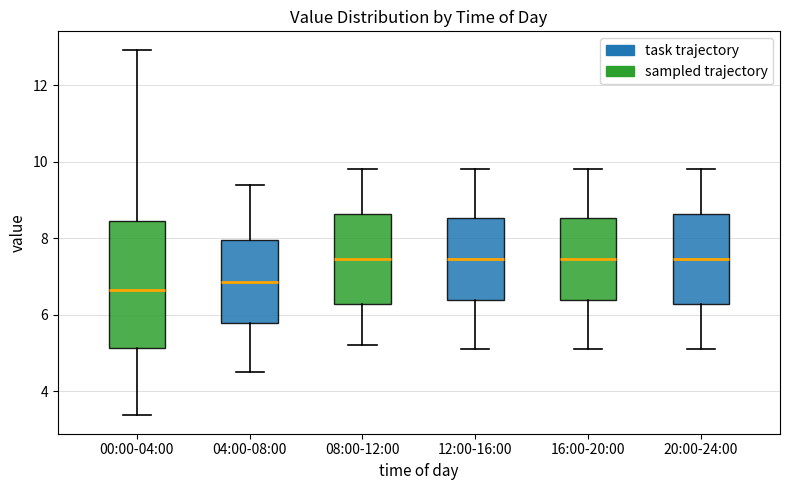

Reading left to right, transcribe this box plot: for each box, give where its median line is, the range the box spans, and where its two whiskers end, as read against the y-axis. The values are not printed on the chart, so give them approximately, as read against the axis.

00:00-04:00: median 6.6, box 5.2 to 8.4, whiskers 3.4 to 13.0
04:00-08:00: median 6.8, box 5.8 to 8.0, whiskers 4.6 to 9.4
08:00-12:00: median 7.4, box 6.2 to 8.6, whiskers 5.2 to 9.8
12:00-16:00: median 7.4, box 6.4 to 8.6, whiskers 5.2 to 9.8
16:00-20:00: median 7.4, box 6.4 to 8.6, whiskers 5.2 to 9.8
20:00-24:00: median 7.4, box 6.2 to 8.6, whiskers 5.2 to 9.8